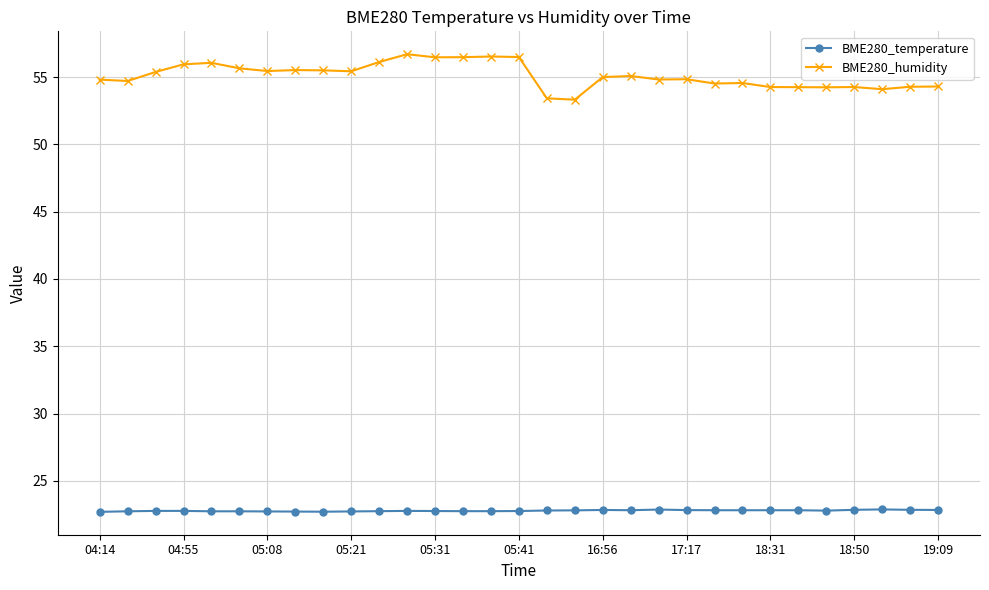

What is the maximum value for BME280_humidity?

56.7